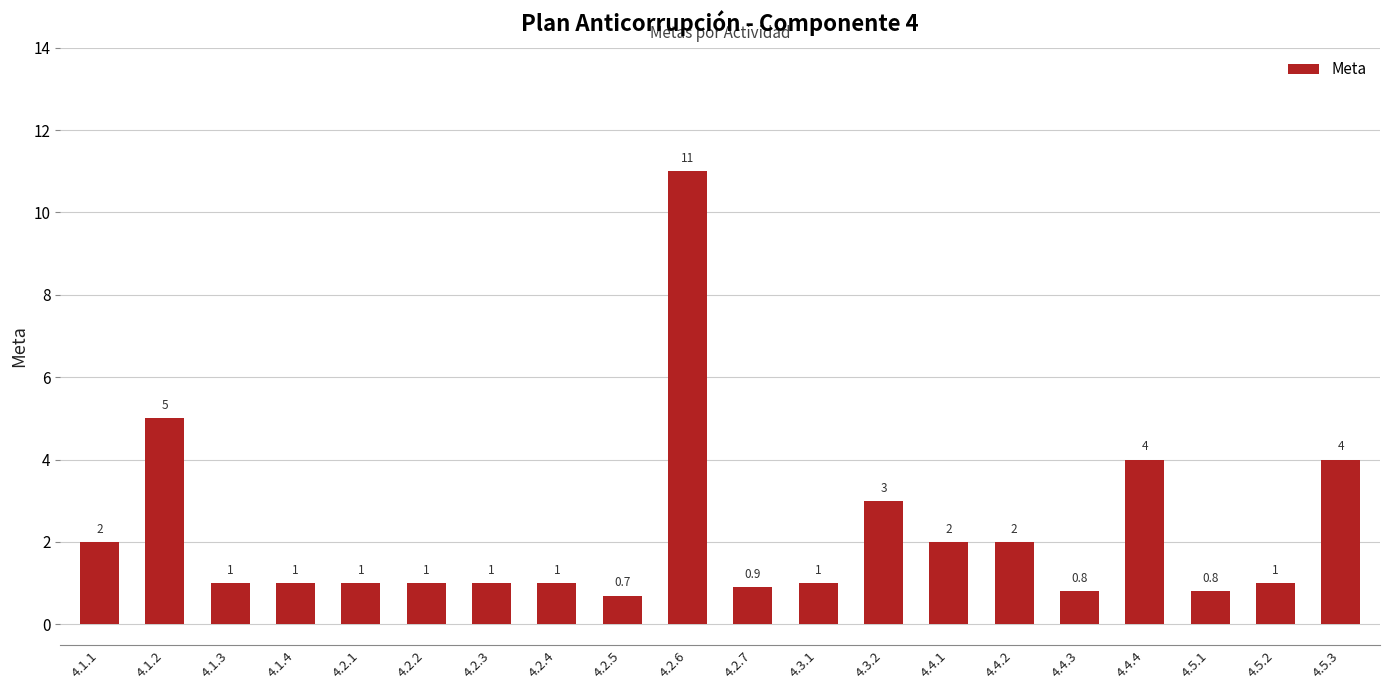

Approximately how many times larger is the value at 4.1.1 compared to 4.2.2?

2.0